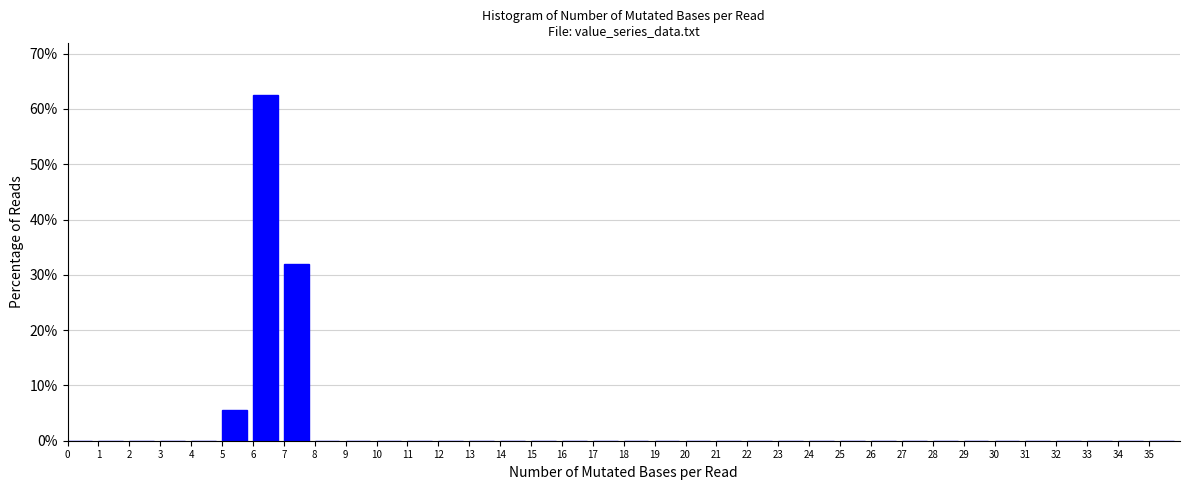

Reading left to right, transcribe this chart: for each bar, give the range it covers on the x-axis and its height. The values are not printed on the chart, so give them approximately, as read against the axis.

0 to 1: 0
1 to 2: 0
2 to 3: 0
3 to 4: 0
4 to 5: 0
5 to 6: 6
6 to 7: 63
7 to 8: 32
8 to 9: 0
9 to 10: 0
10 to 11: 0
11 to 12: 0
12 to 13: 0
13 to 14: 0
14 to 15: 0
15 to 16: 0
16 to 17: 0
17 to 18: 0
18 to 19: 0
19 to 20: 0
20 to 21: 0
21 to 22: 0
22 to 23: 0
23 to 24: 0
24 to 25: 0
25 to 26: 0
26 to 27: 0
27 to 28: 0
28 to 29: 0
29 to 30: 0
30 to 31: 0
31 to 32: 0
32 to 33: 0
33 to 34: 0
34 to 35: 0
35 to 36: 0